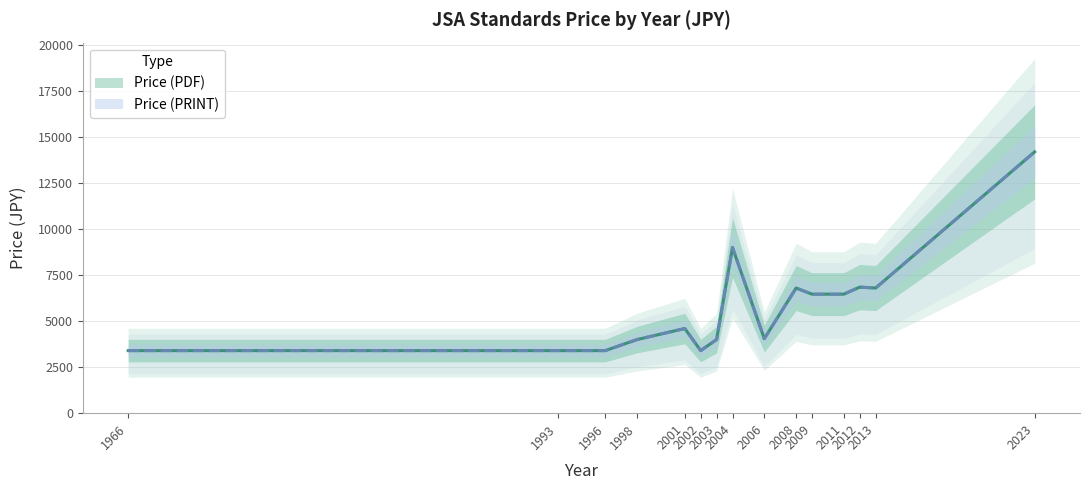

What are all the series names shown in the legend?

Price (PDF), Price (PRINT)